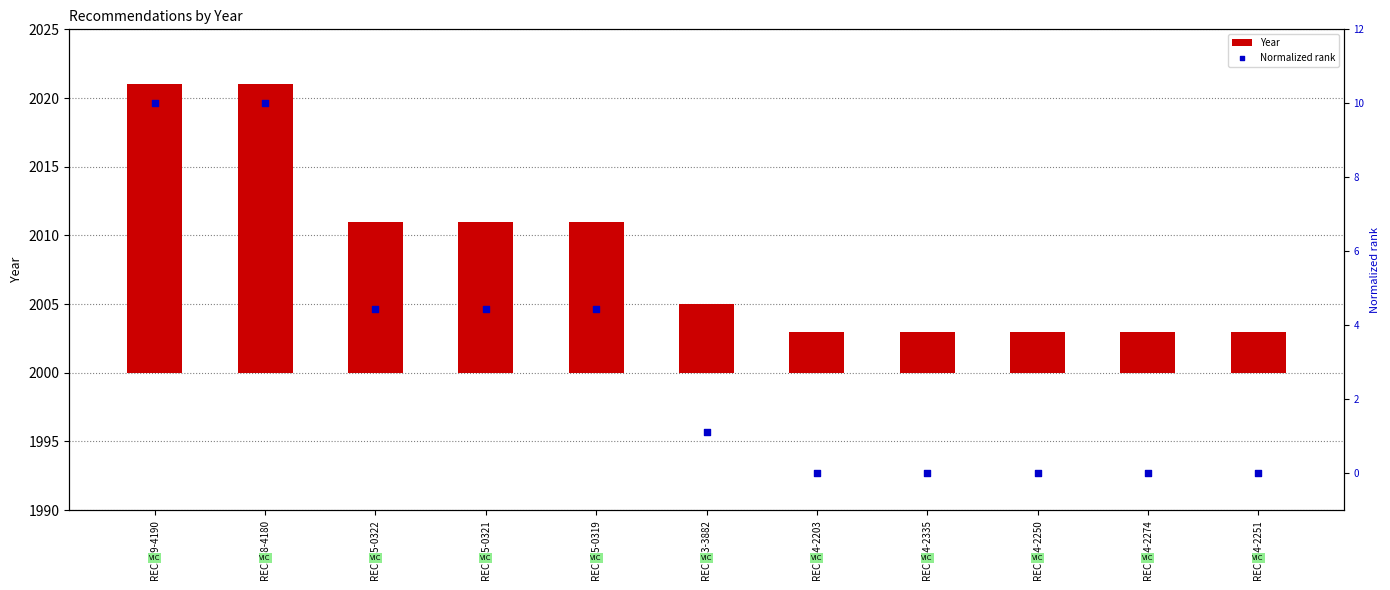

Which series reaches the maximum Y coordinate?

Year